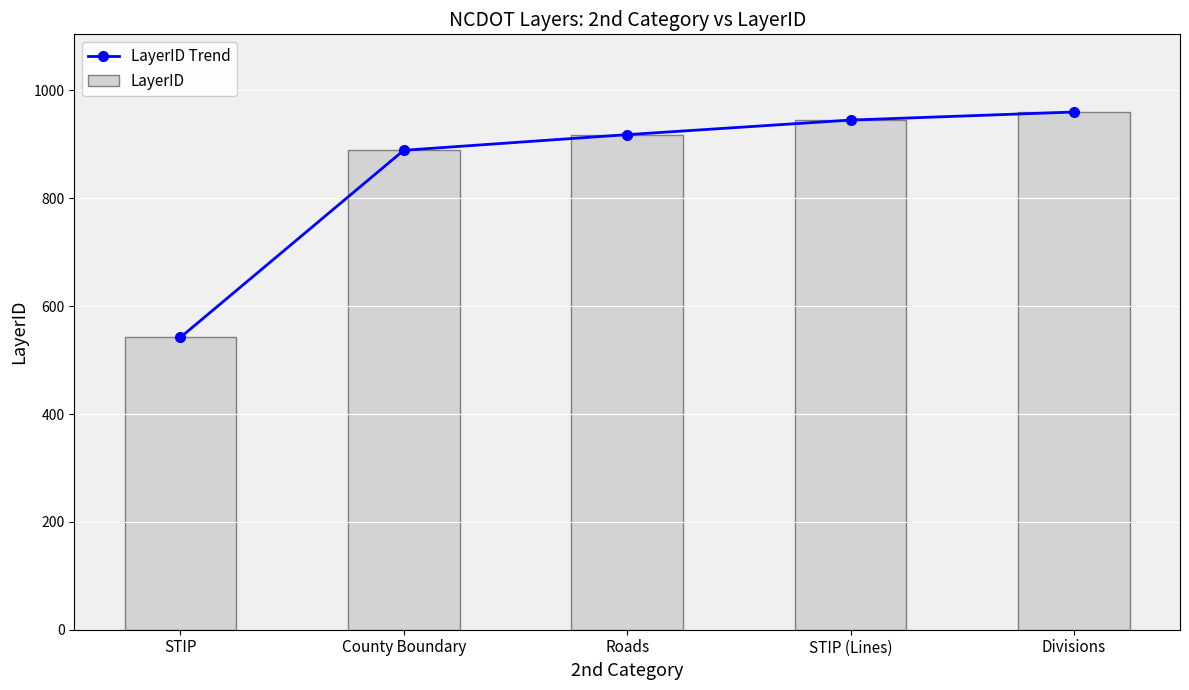

Reading left to right, what are all the values shown in this chart?

LayerID Trend: STIP=542	County Boundary=889	Roads=918	STIP (Lines)=945	Divisions=960
LayerID: STIP=542	County Boundary=889	Roads=918	STIP (Lines)=945	Divisions=960